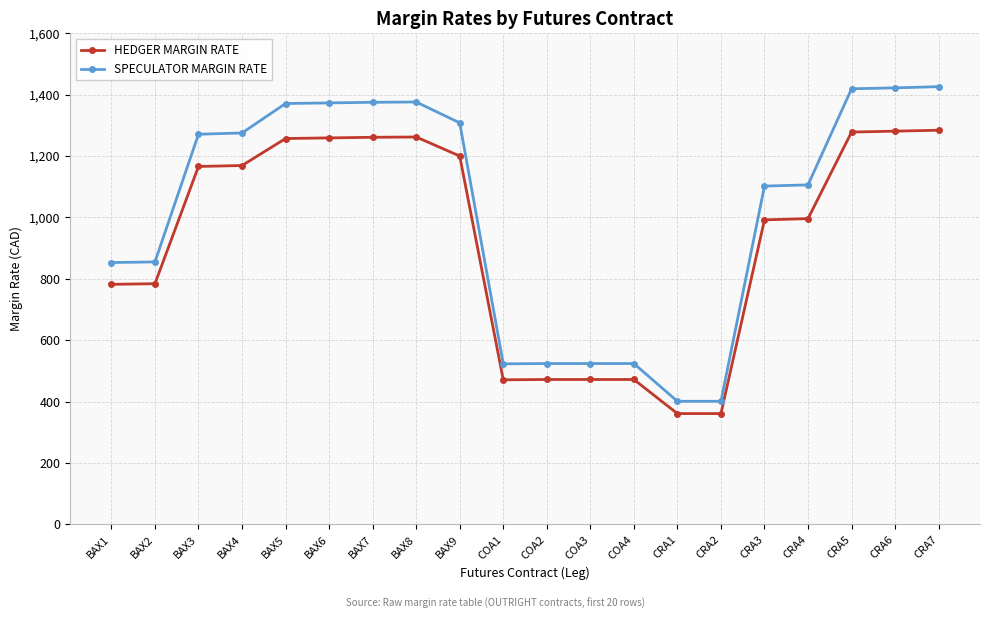

What is the label of the 3rd point from the left?

BAX3